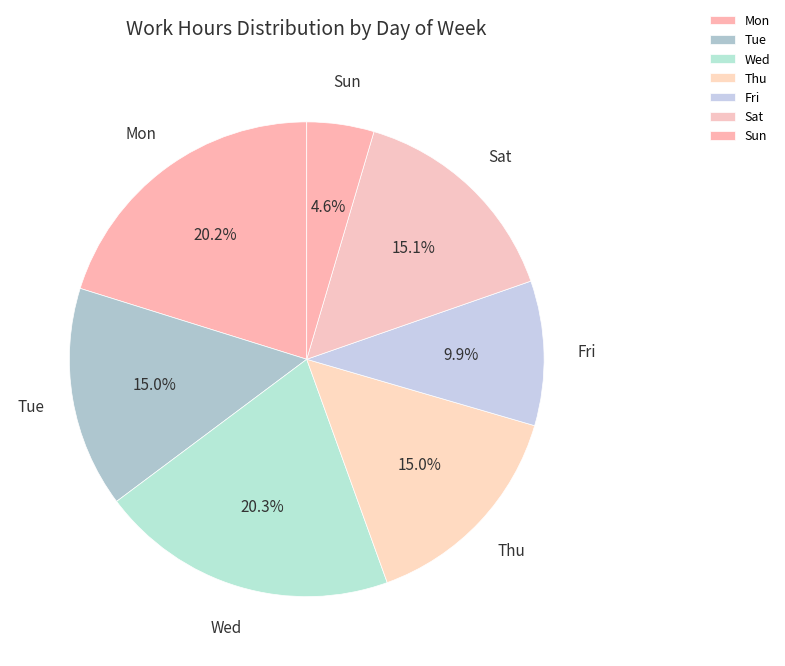

To the nearest percent, what is the difference between the largest and smallest slice percentages?

16%